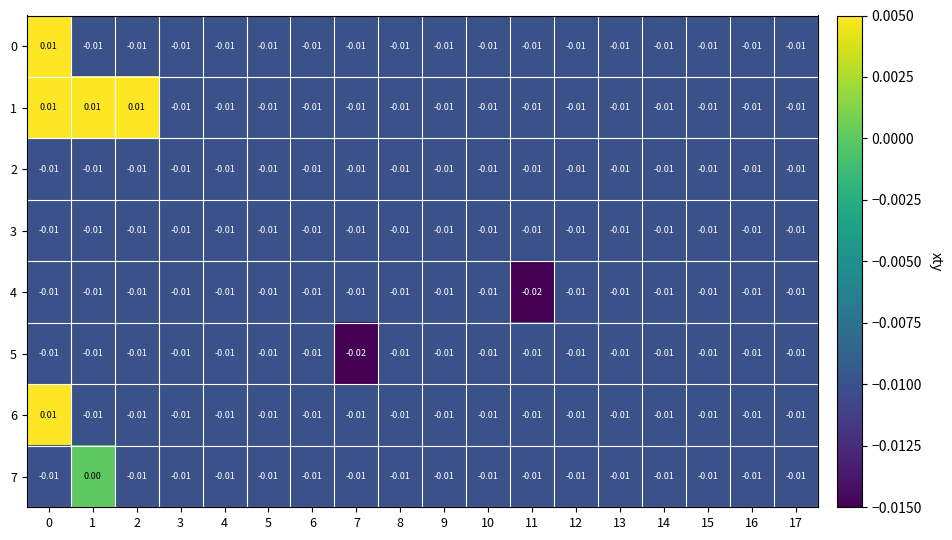

How many categories are shown in the chart?

18